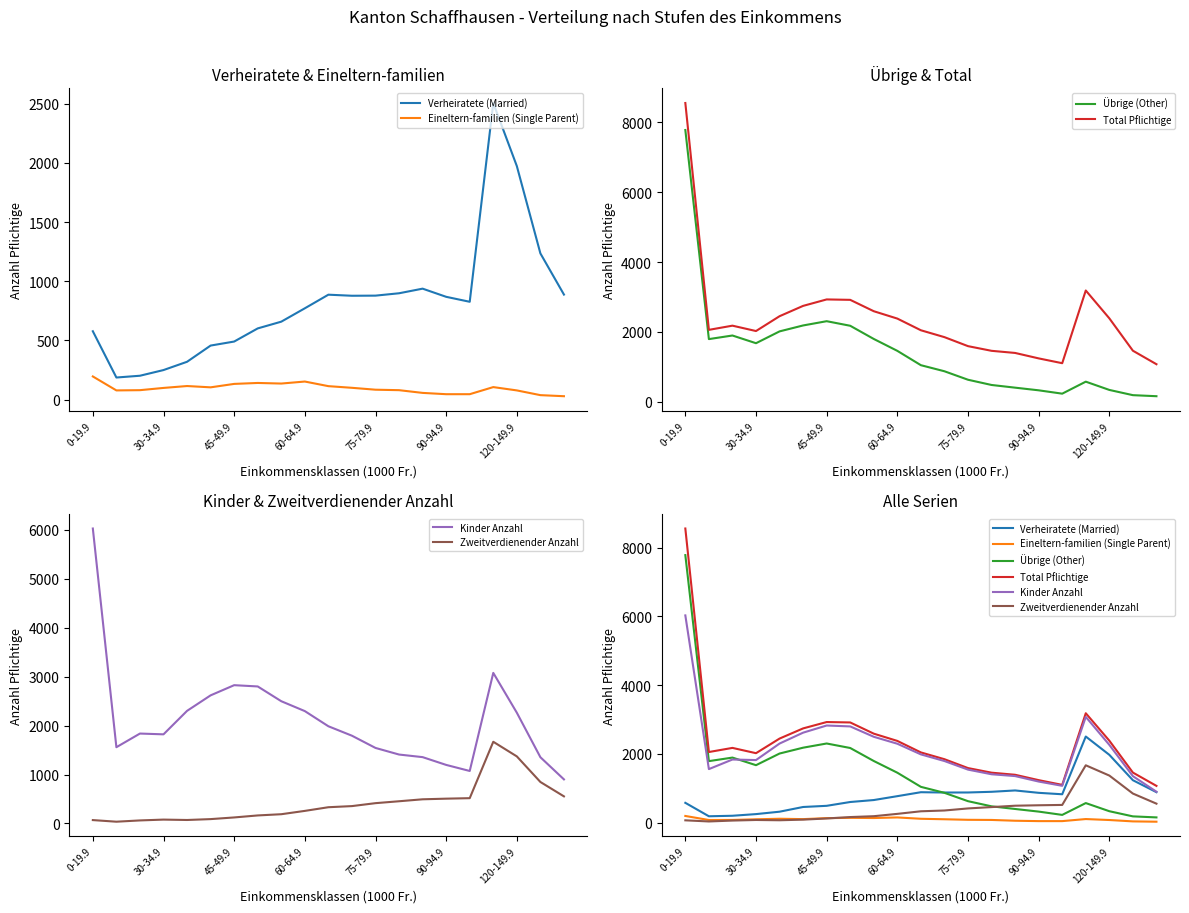

How many data points in Eineltern-familien (Single Parent) are above 99?

10